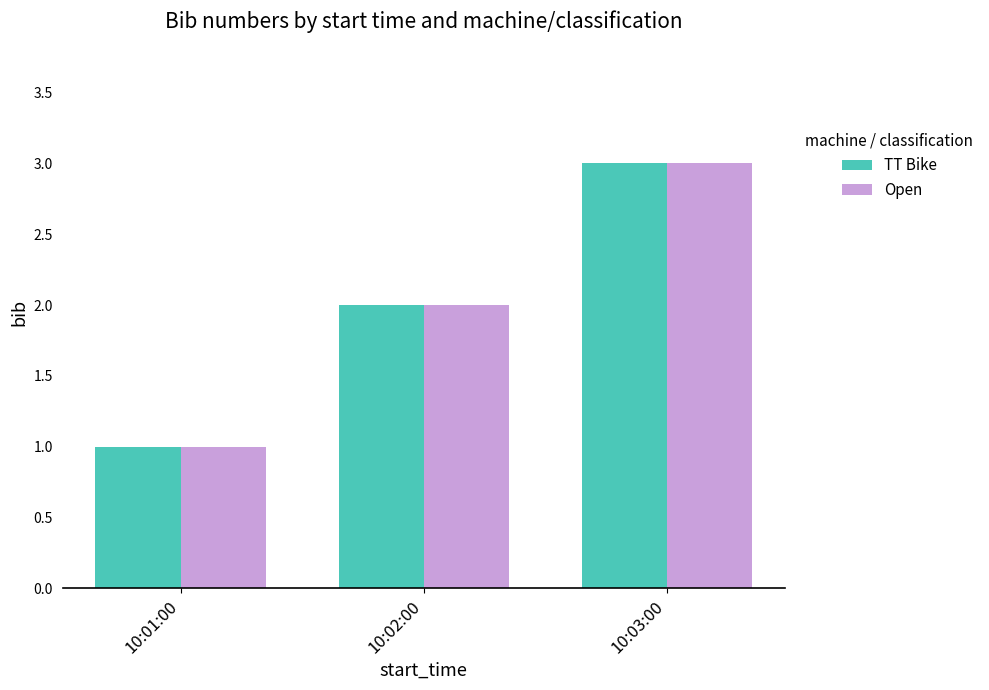

Reading left to right, transcribe all the data shown in this chart.

TT Bike: 1	2	3
Open: 1	2	3